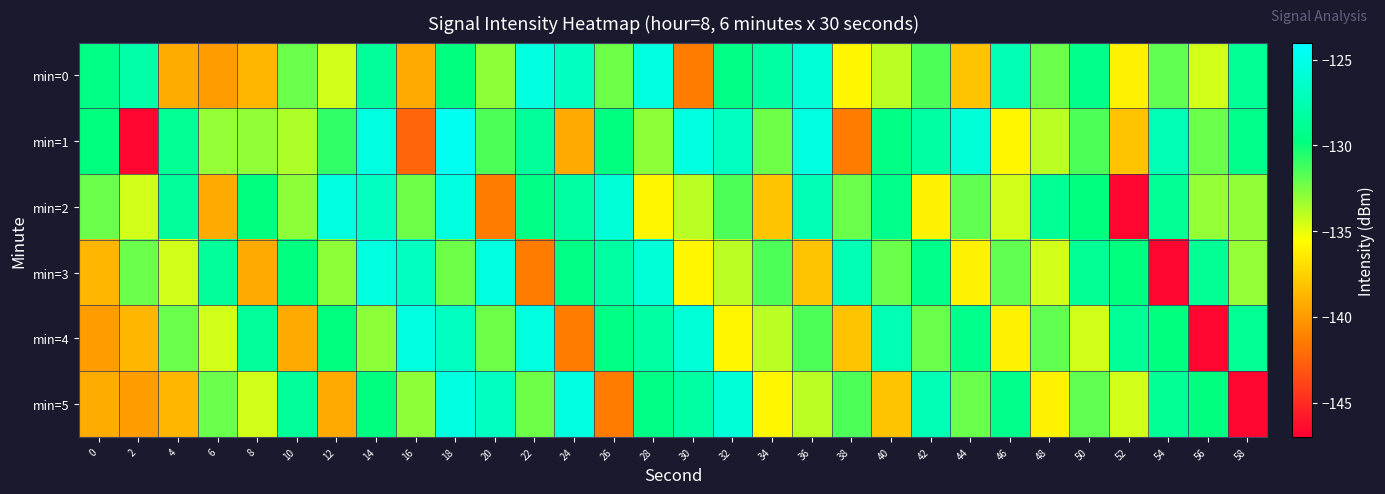

Between 20 and 26, which series saw the biggest shift?

min=2